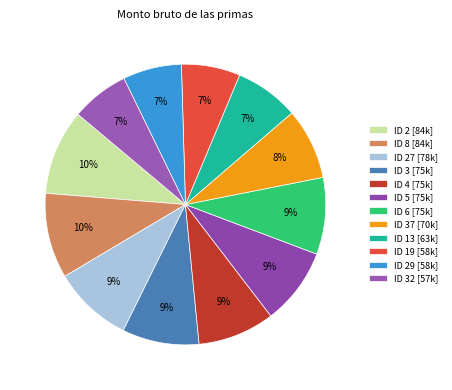

To the nearest percent, what is the average slice percentage?

8%